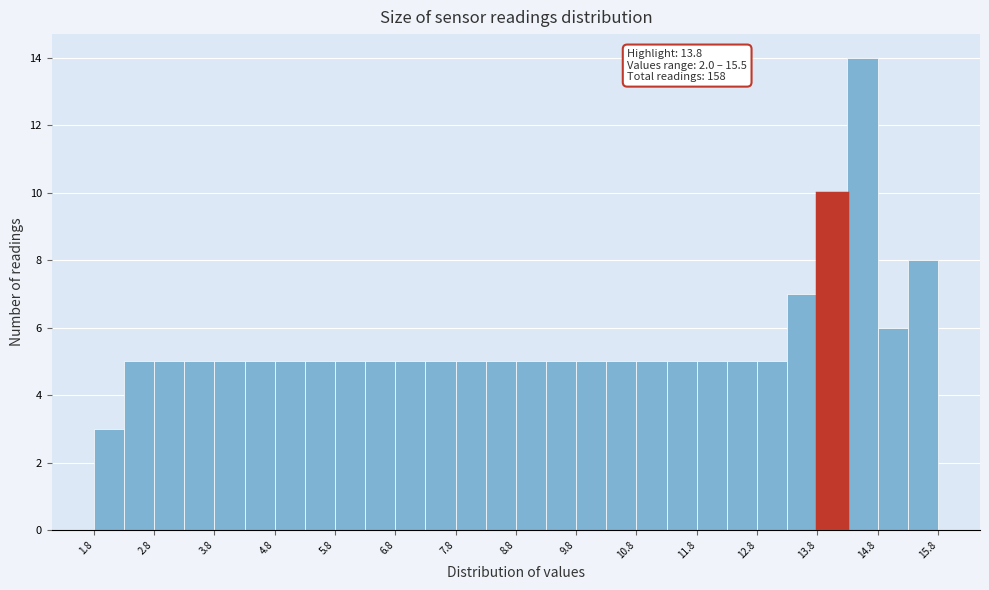

Over which range of the x-axis is the bar tallest?

14.25 to 14.75